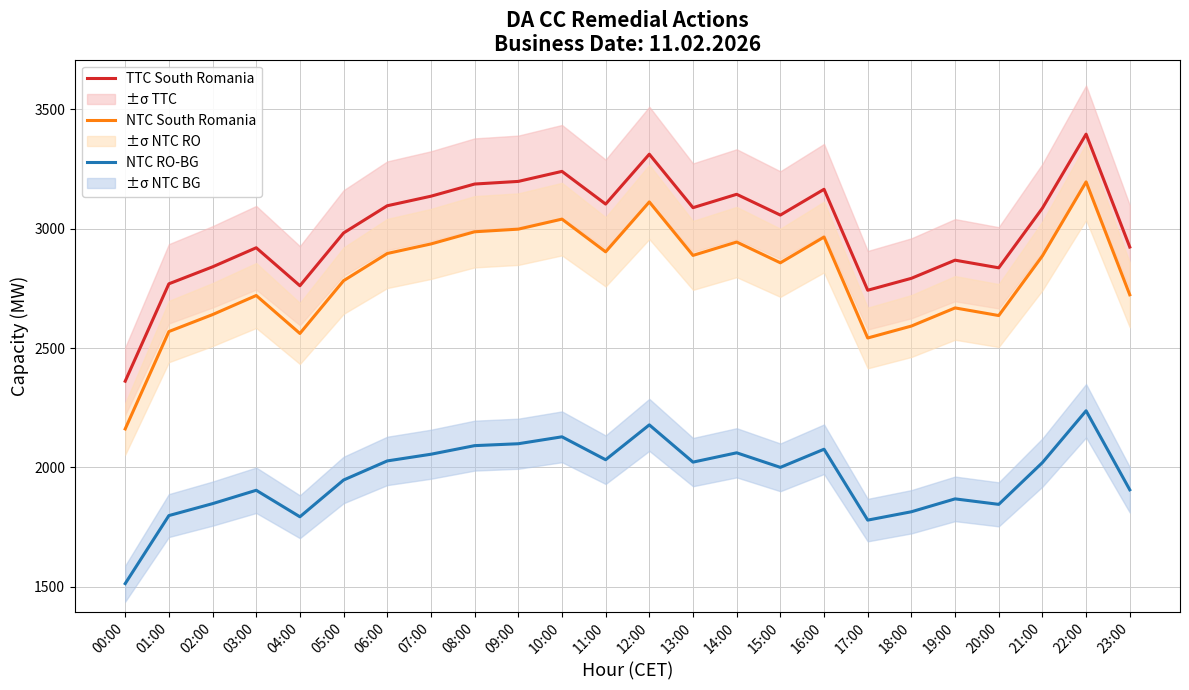

Which series has the largest range (max minus min)?

TTC South Romania